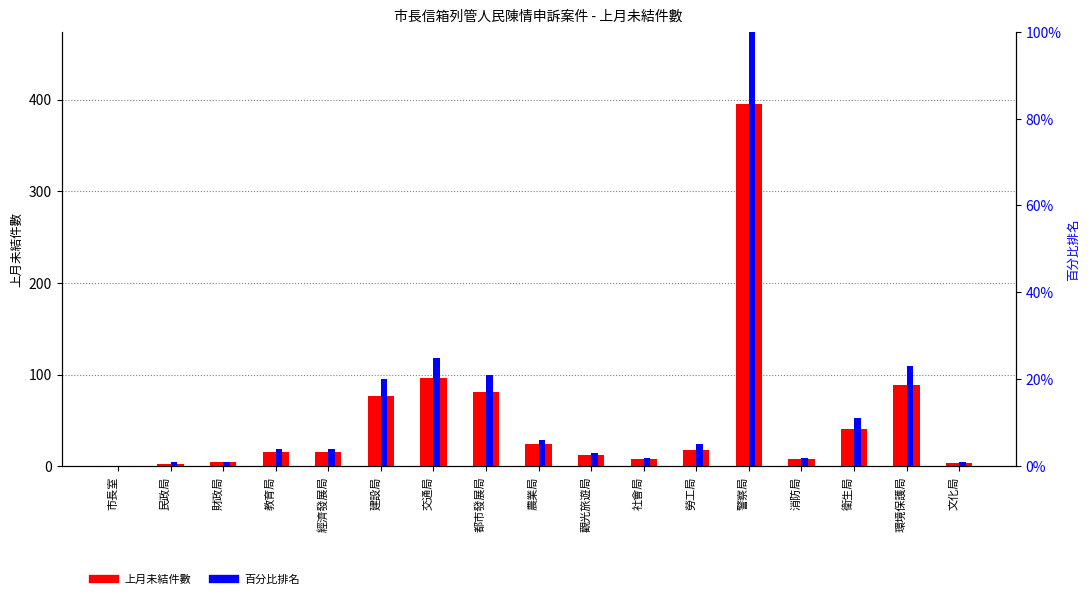

List the series in order of their peak value, lowest first.

百分比排名, 上月未結件數